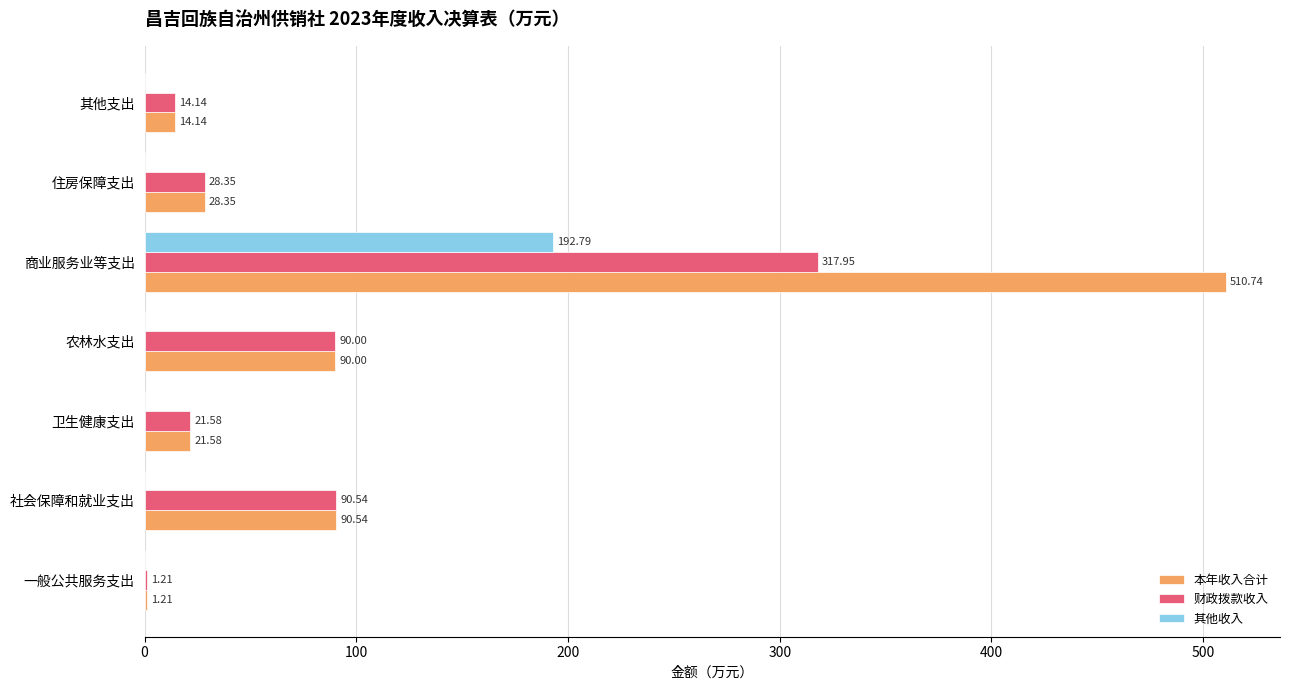

Which series has the largest total across all categories?

本年收入合计